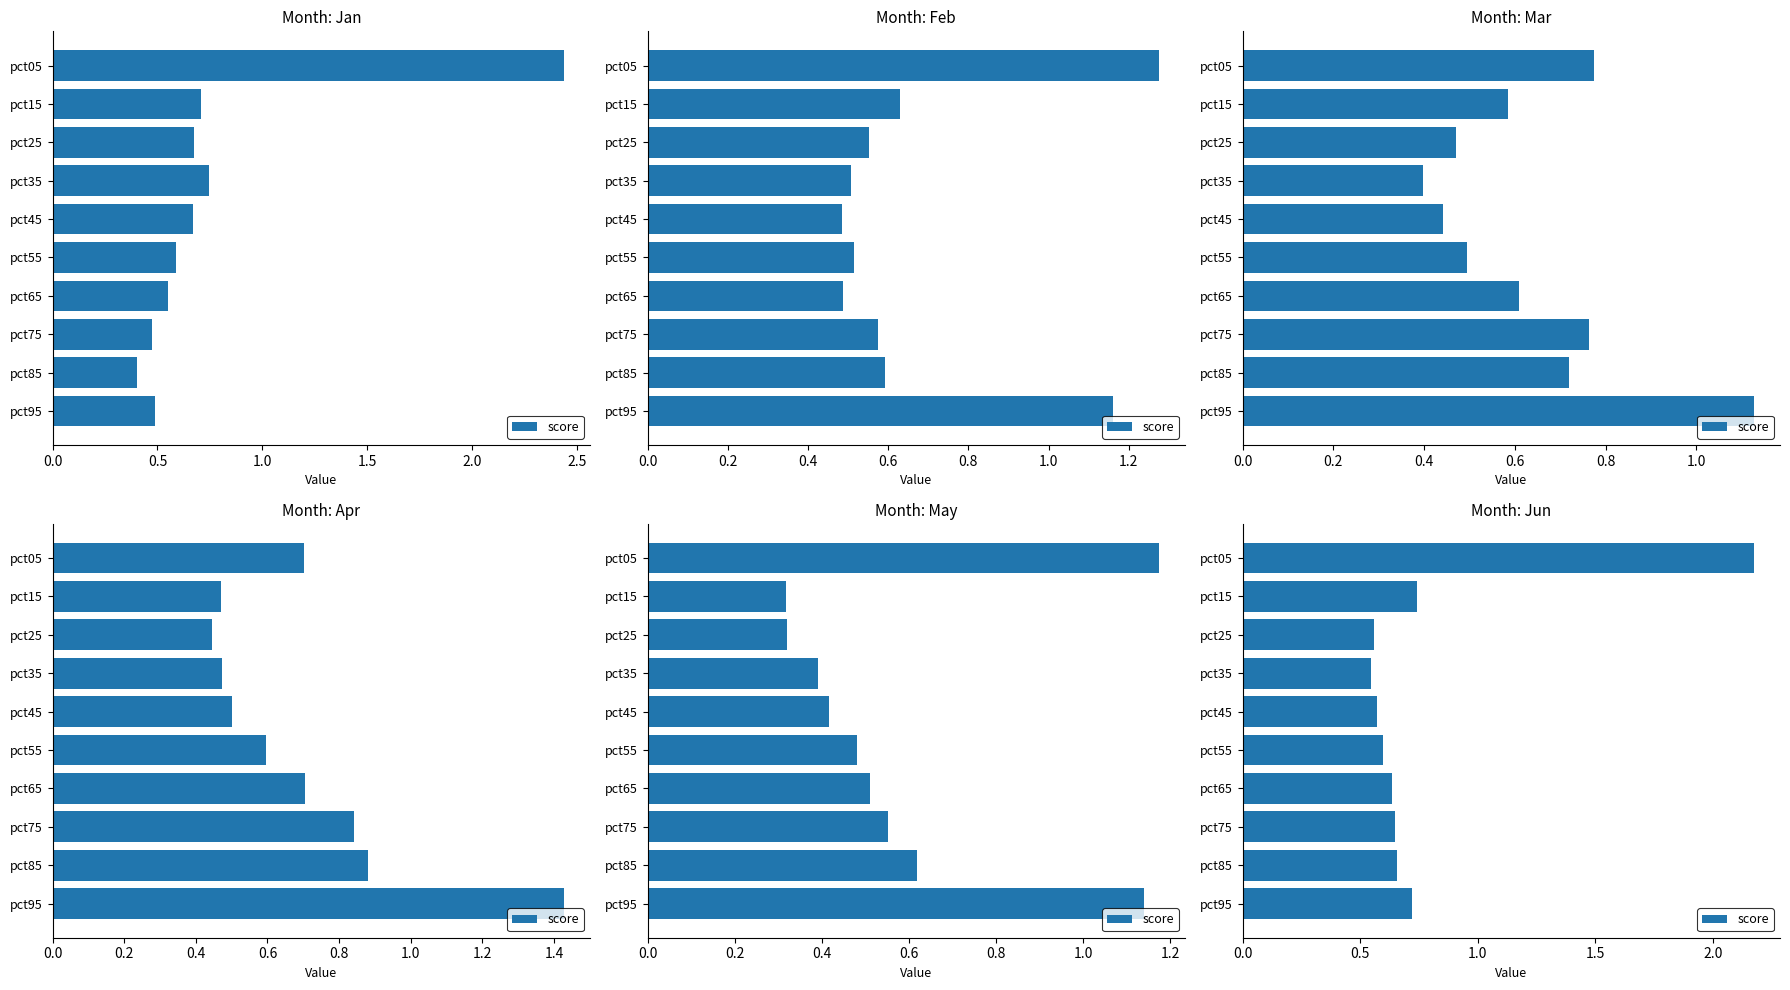

What is the change in value from pct15 to pct35?

-0.2